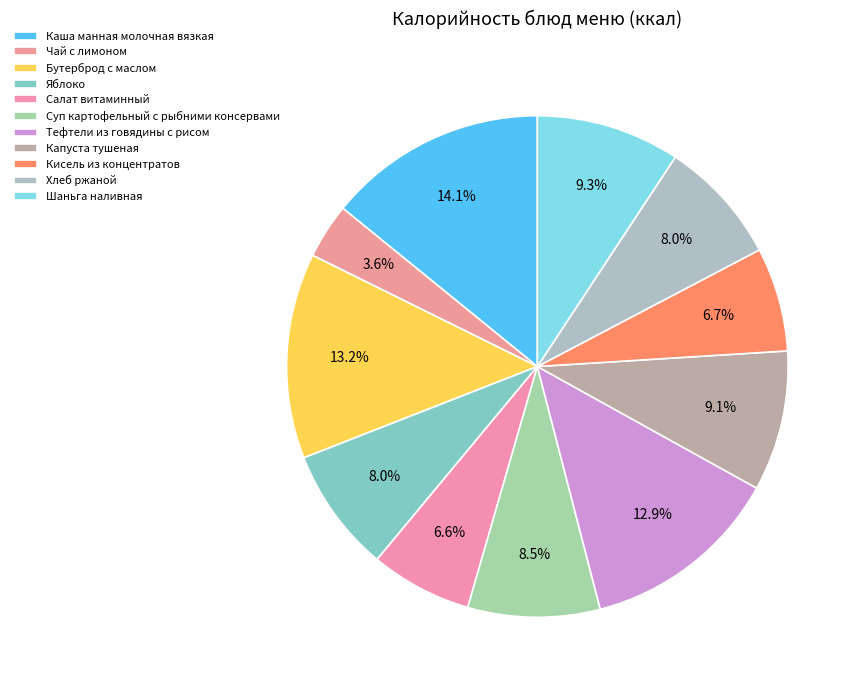

To the nearest percent, what percentage of the pie is Салат витаминный?

7%